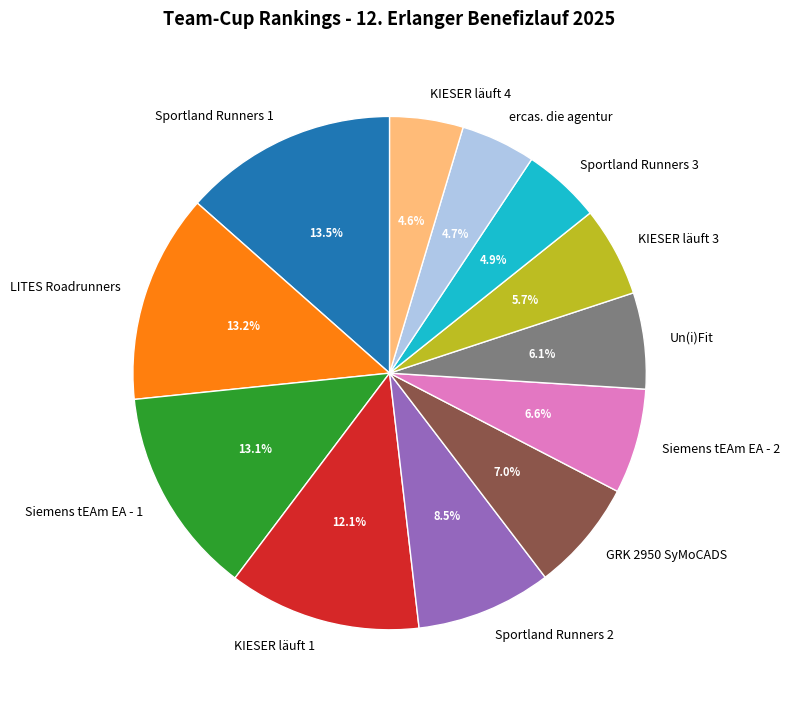

Is KIESER läuft 1 the majority of the pie?

No